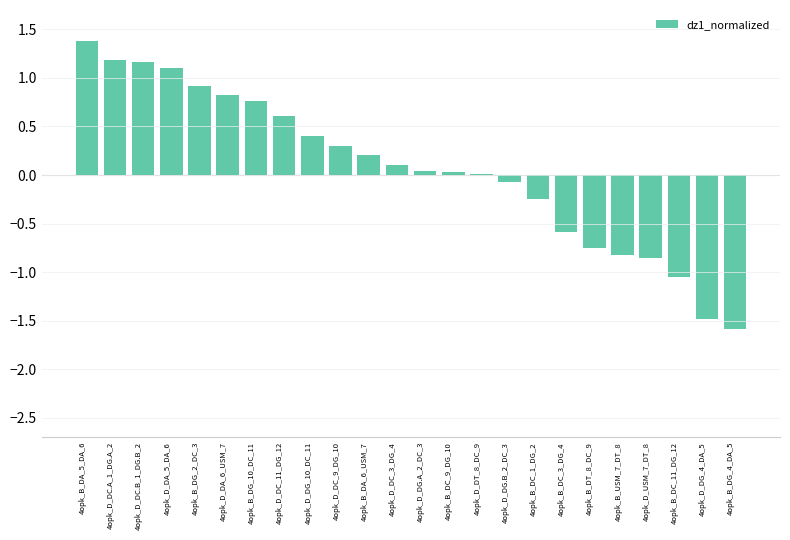

What is the minimum value shown in the chart?

-1.6